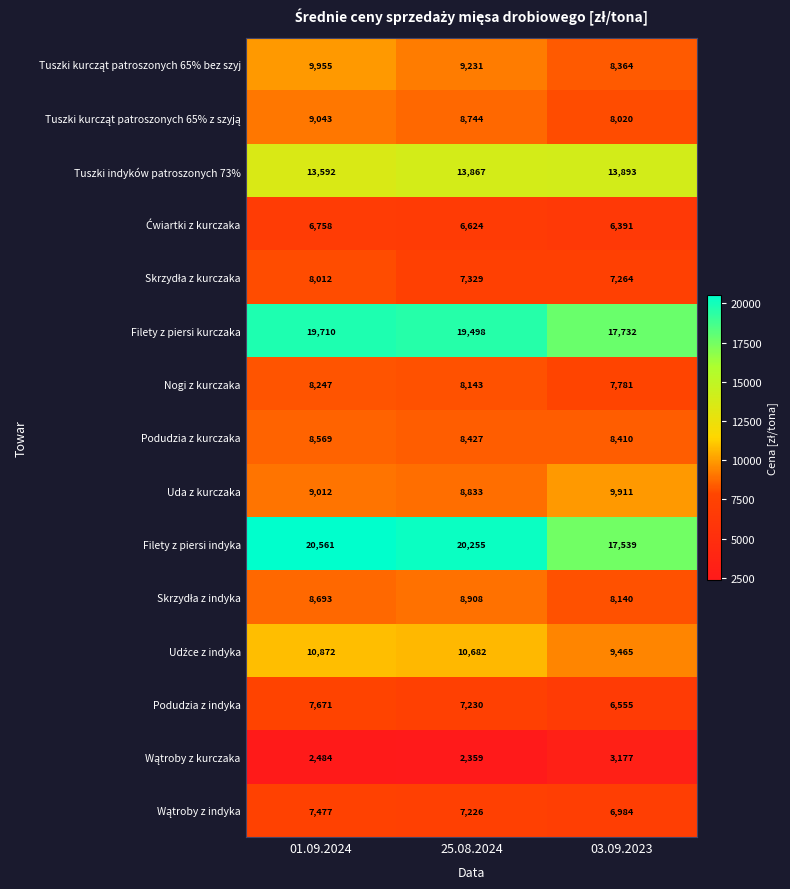

How many data points does each series have?

3